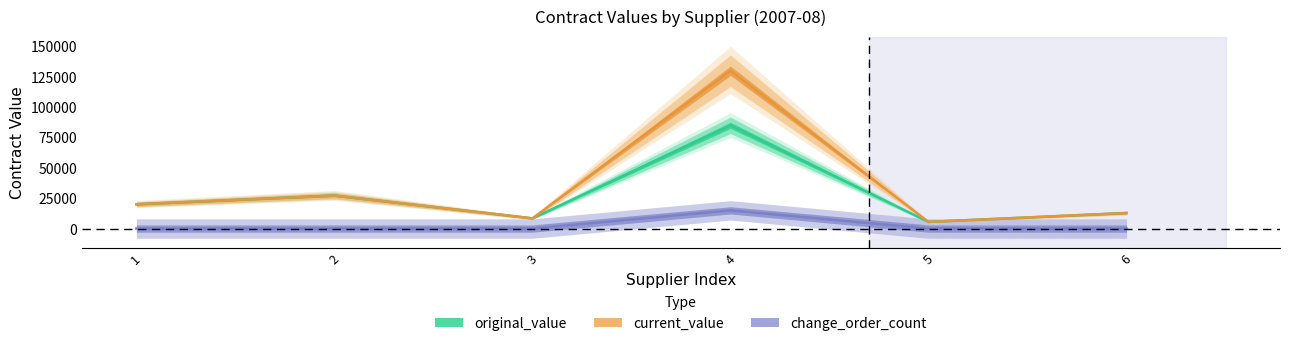

Which series has the largest range (max minus min)?

current_value